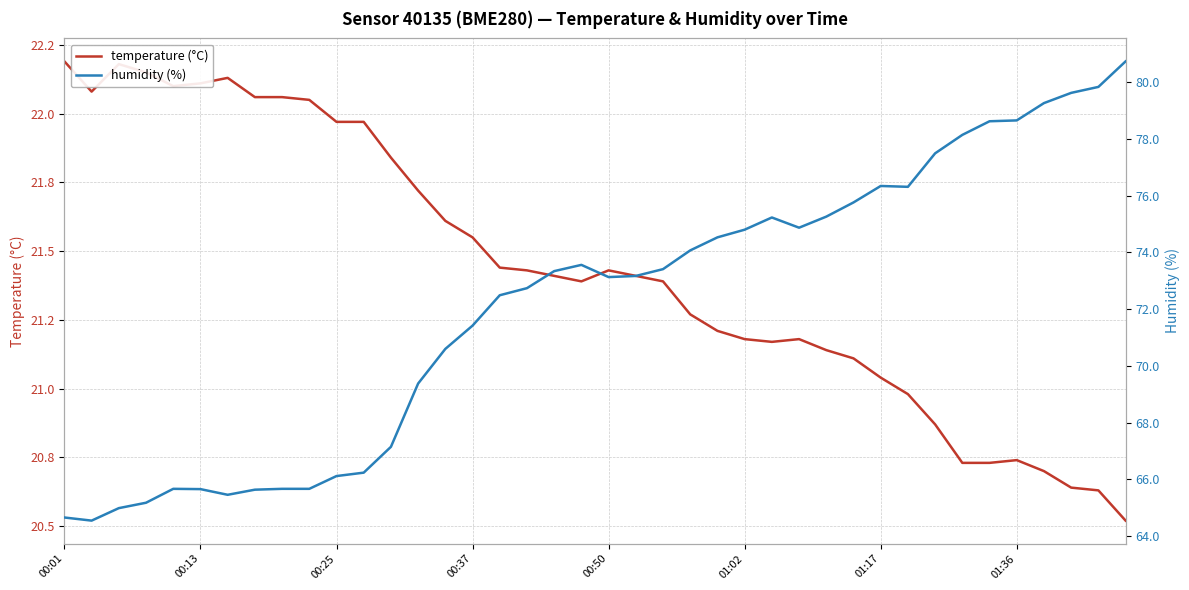

How many values in the temperature (°C) series exceed 21?

31